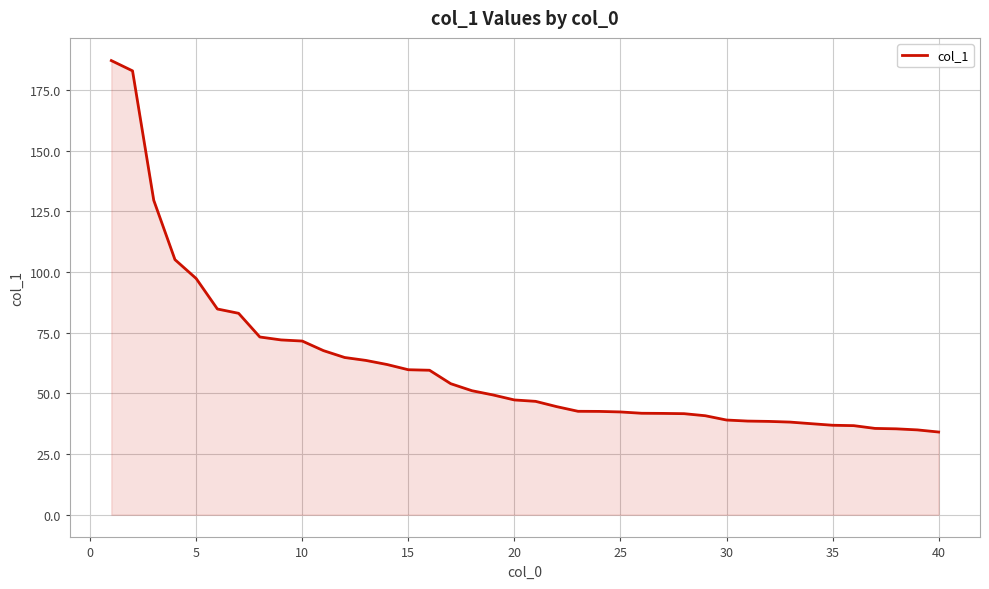

What is the greatest value displayed?

187.1